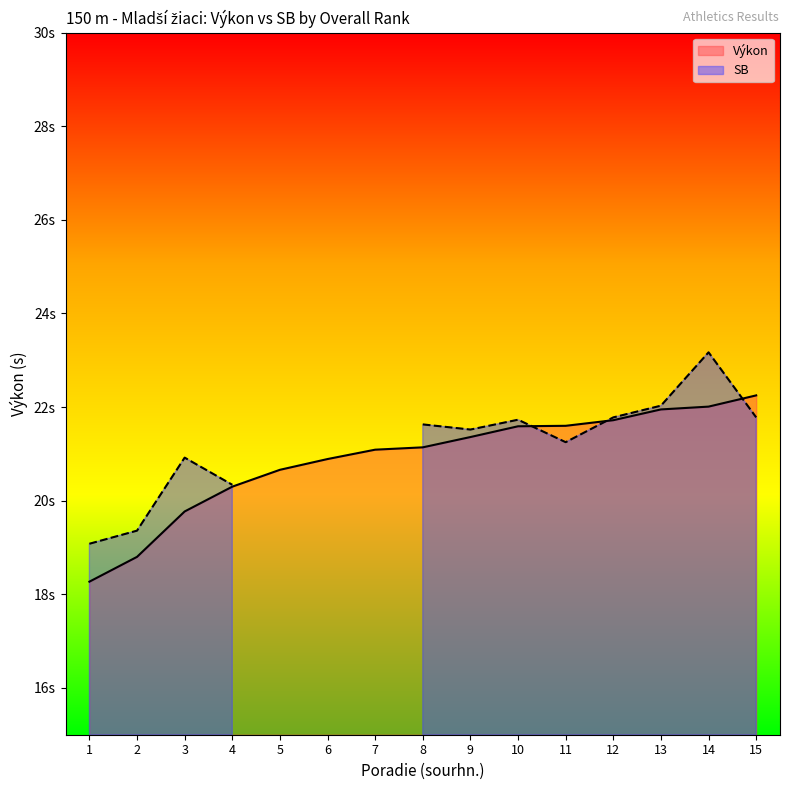

What is the approximate value at 1?

18.3